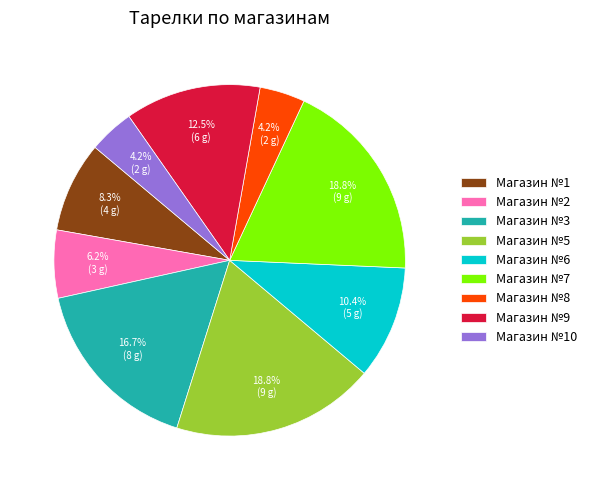

To the nearest percent, what is the difference between the largest and smallest slice percentages?

15%